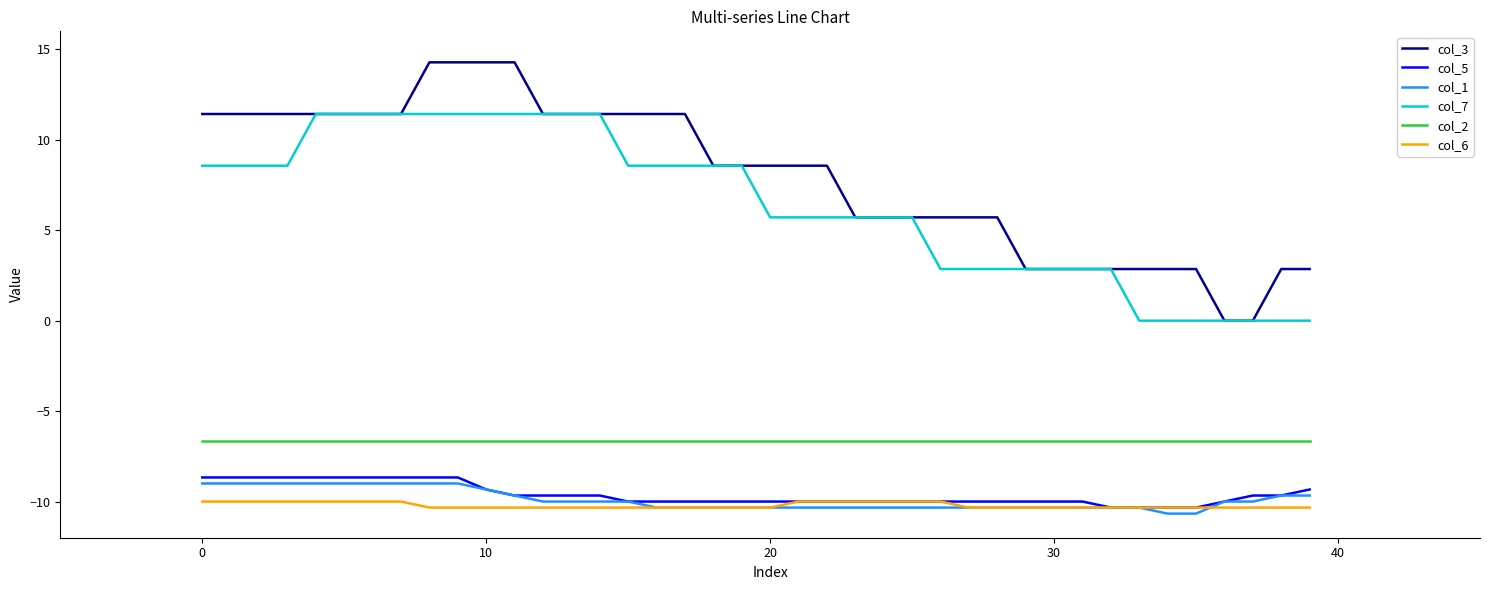

After their last crossing, which series has the higher values: col_1 or col_6?

col_1